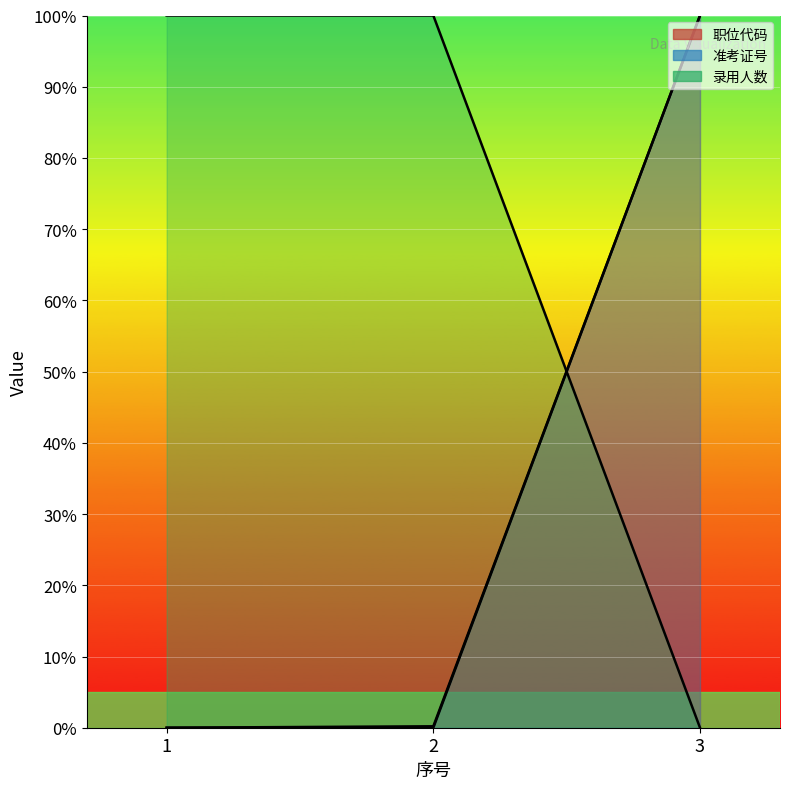

Is it true that 准考证号 equals 35.0 at 1?

False